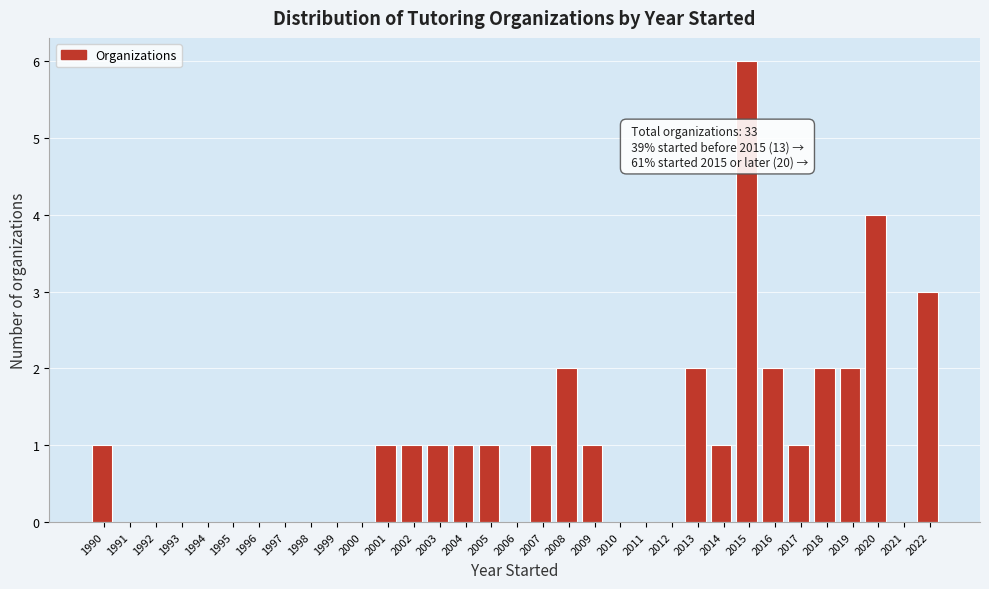

The chart shows a value of -3 at 2011. True or false?

False